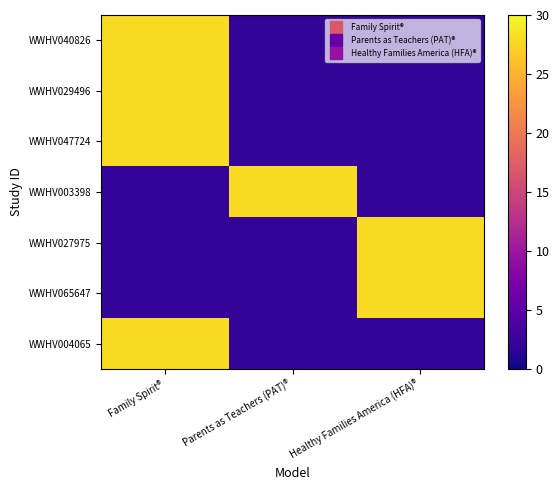

What is the greatest value displayed?

28